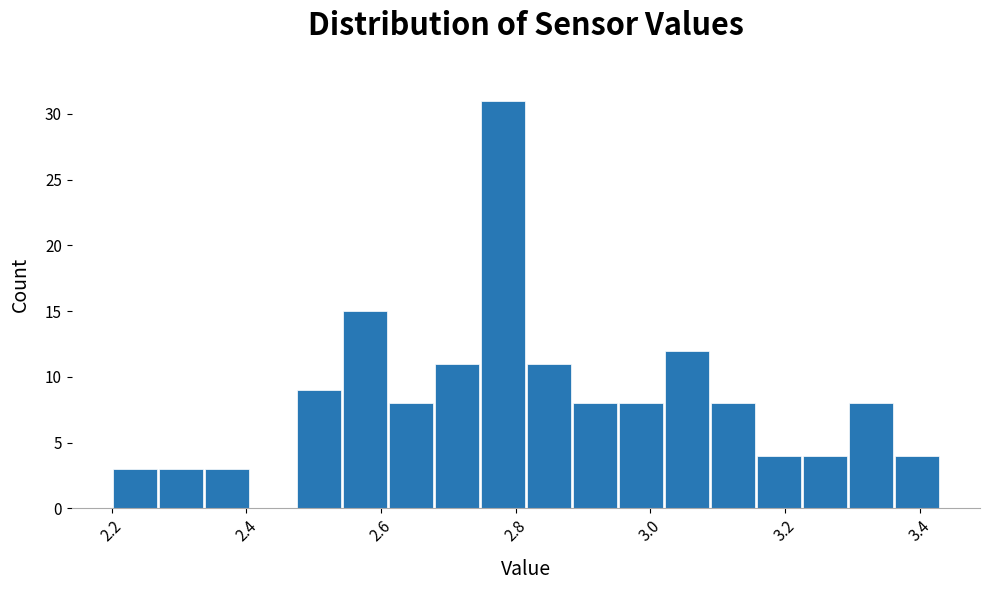

Read against the x-axis, roughly where is the centre of the tallest bar?

2.78